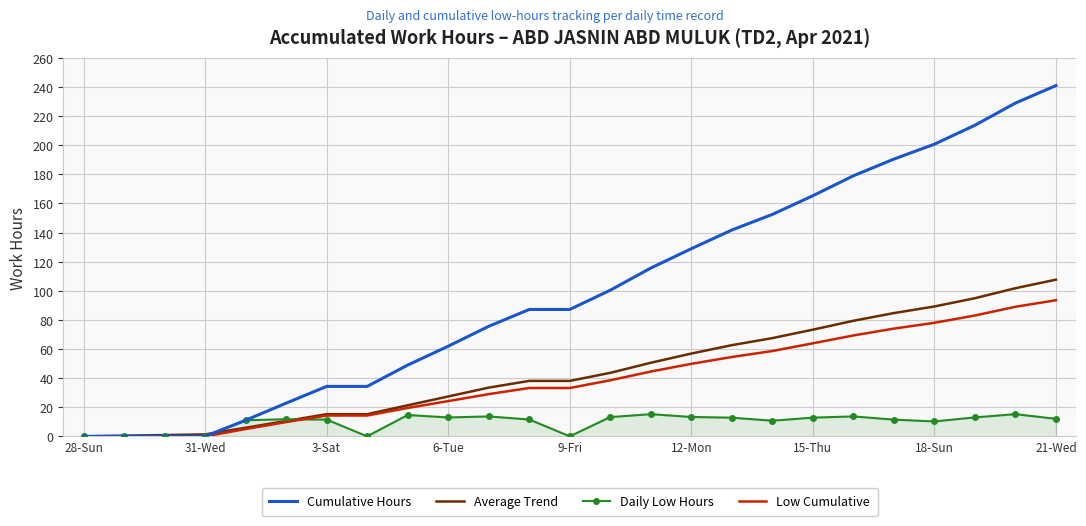

What is the sum of all Average Trend values?

1119.7